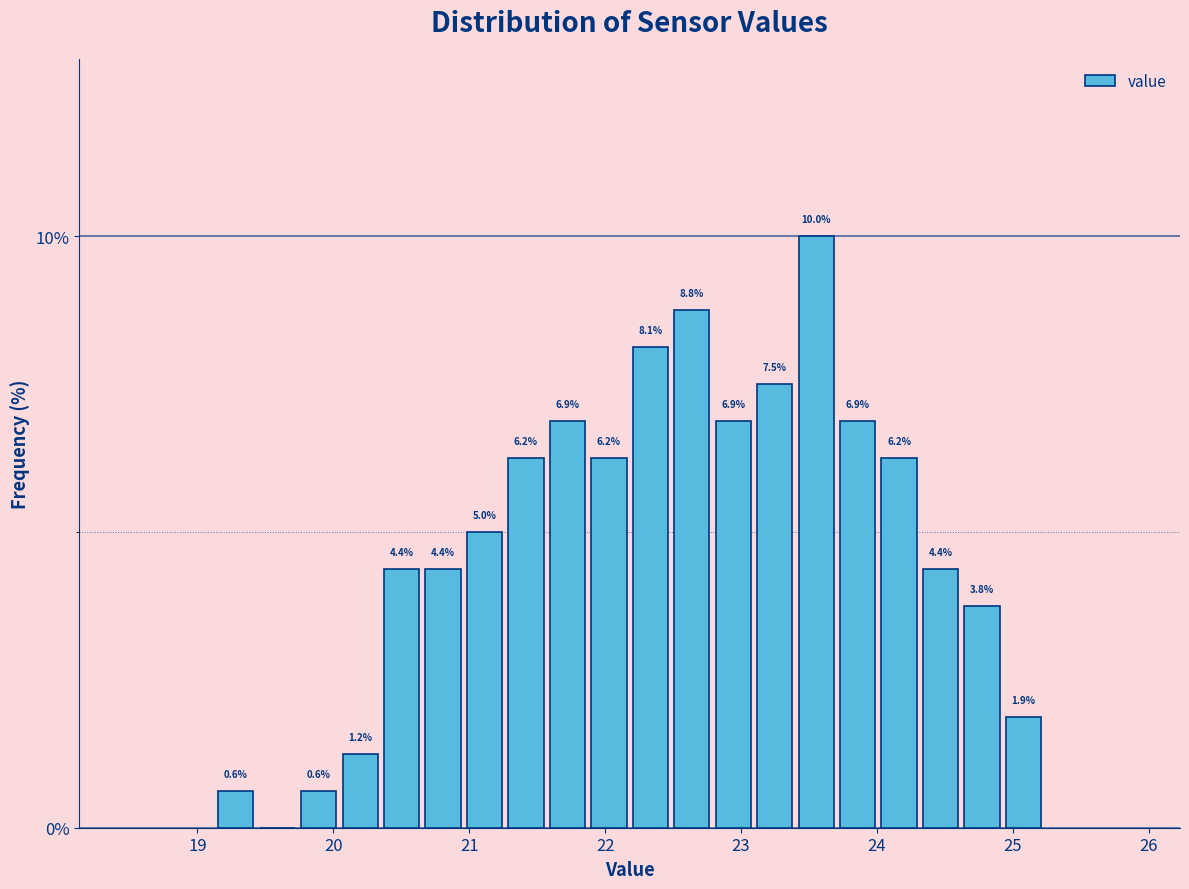

Read against the x-axis, roughly where is the centre of the tallest bar?

23.6